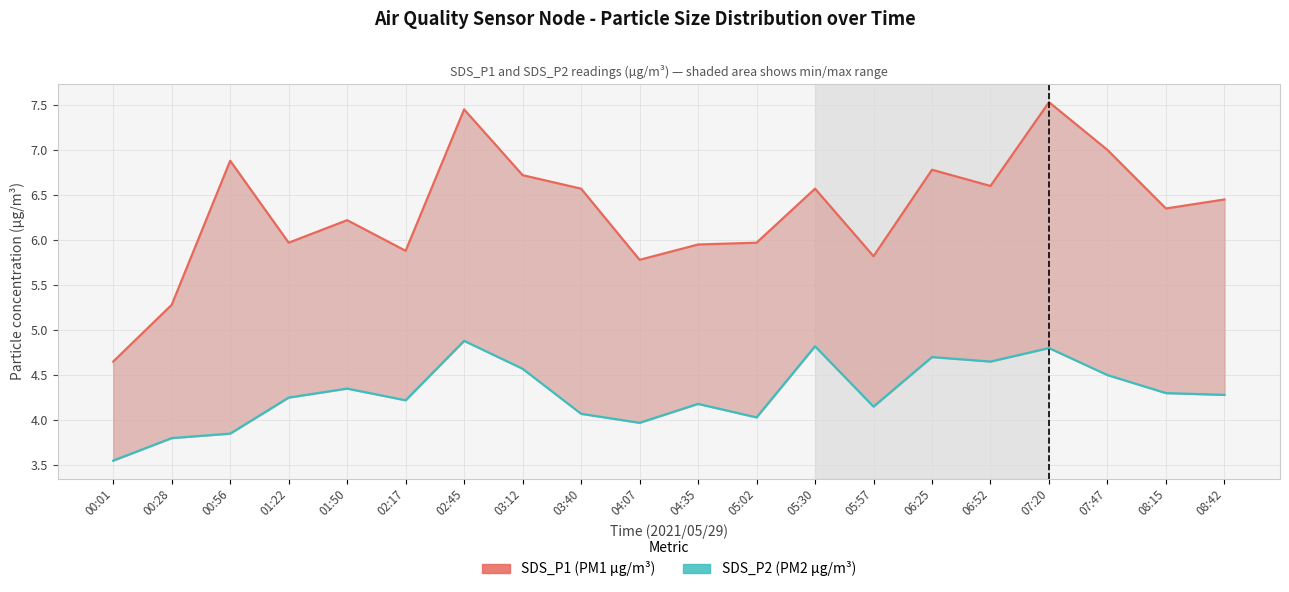

Where is the first local minimum for SDS_P1 (PM1 µg/m³)?

01:22